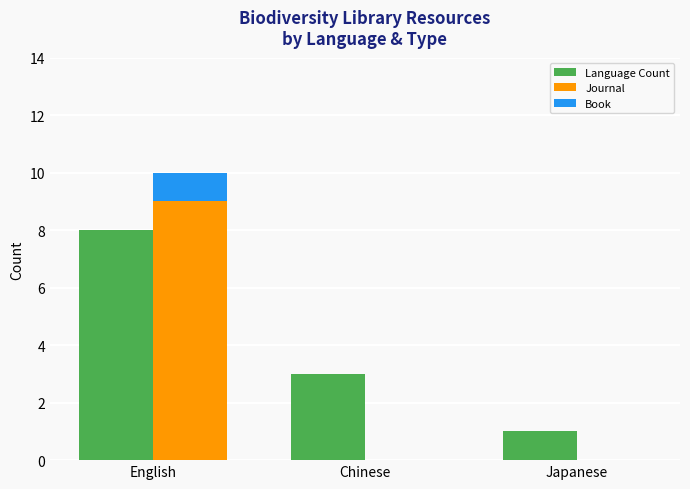

True or false: Book has a value of 0 at Japanese.

True